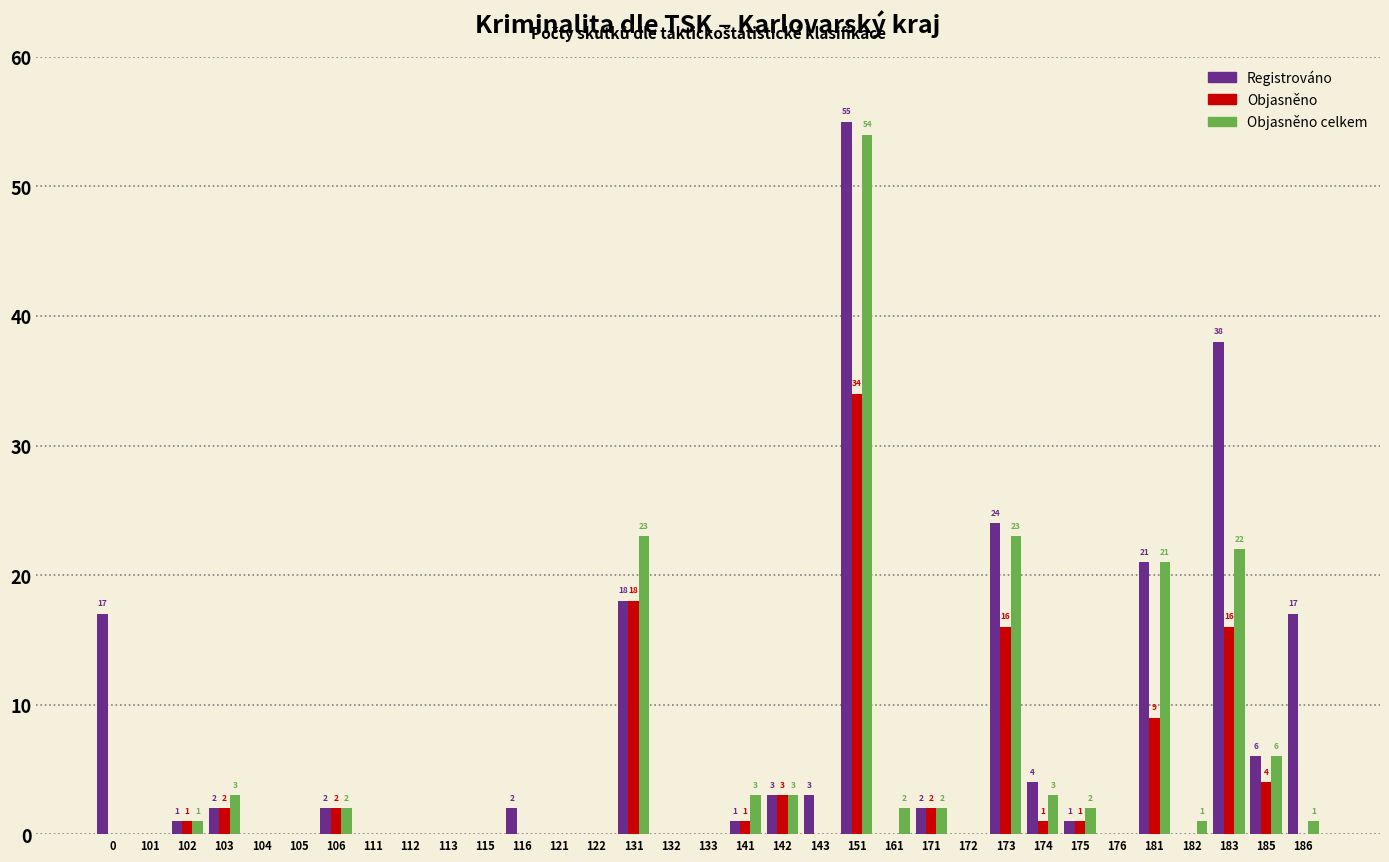

Between 0 and 172, which series saw the biggest shift?

Registrováno